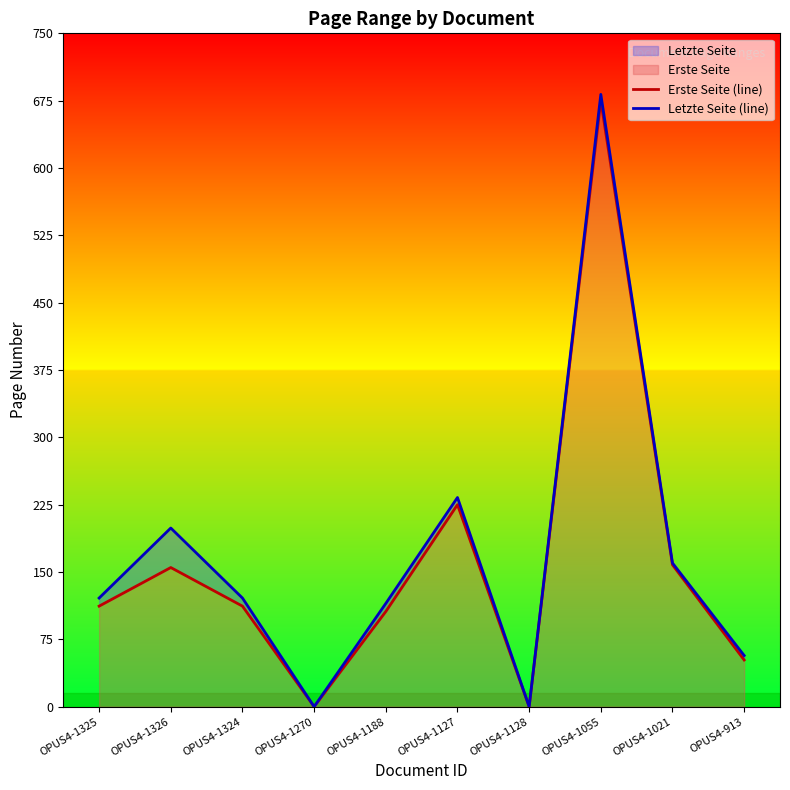

What position from the left is OPUS4-1127?

6